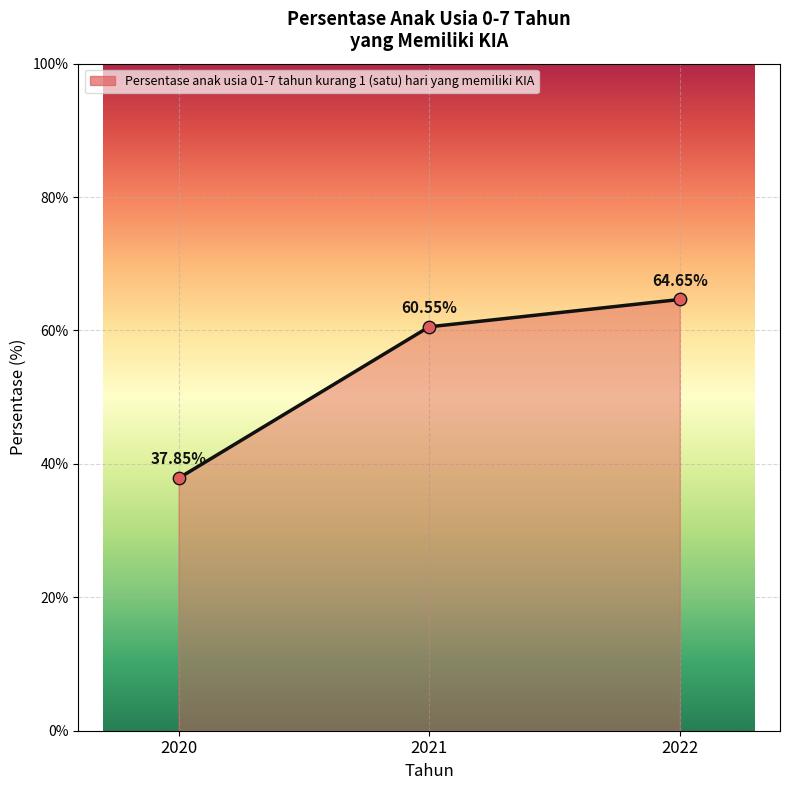

Which has a higher value, 2022 or 2020?

2022